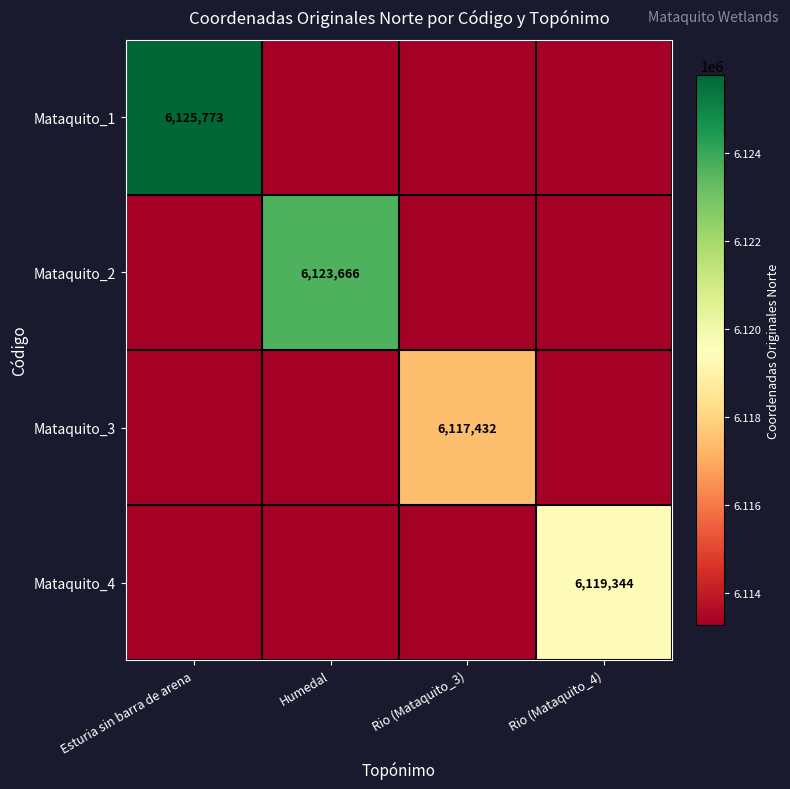

True or false: Mataquito_4 has a value of 8206885.8 at Rio (Mataquito_4).

False